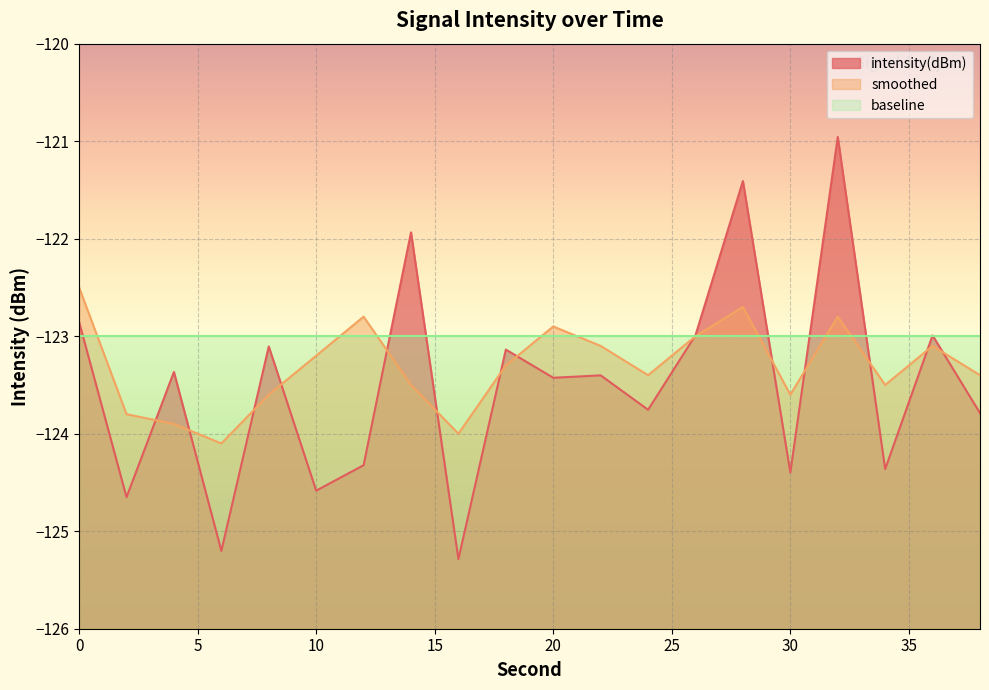

What is the average value of the intensity(dBm) series?

-123.5